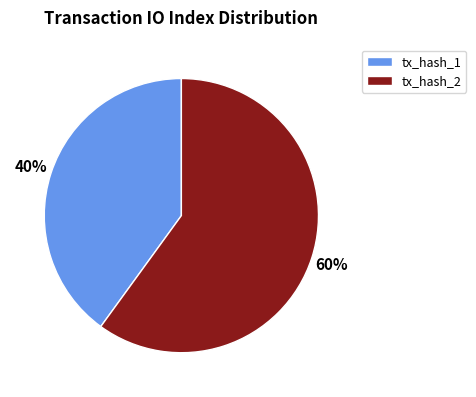

How many segments does this pie chart have?

2